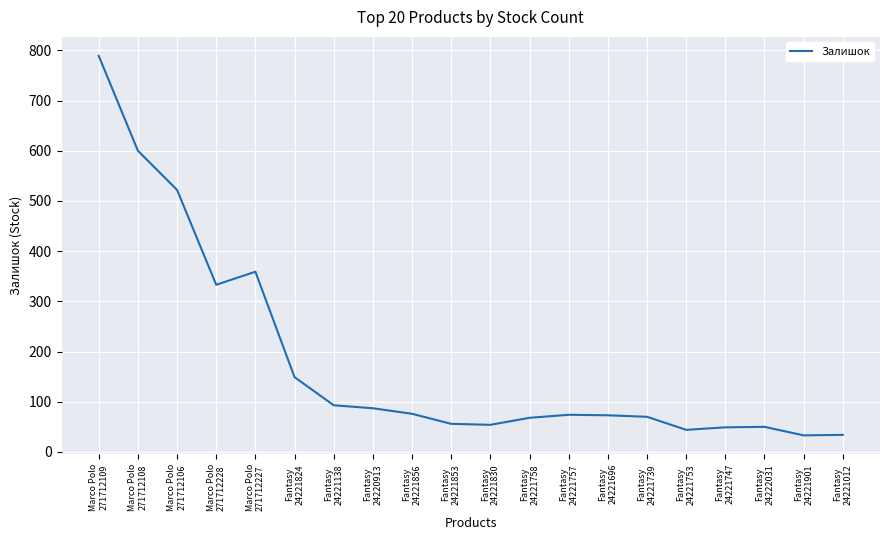

What is the greatest value displayed?

789